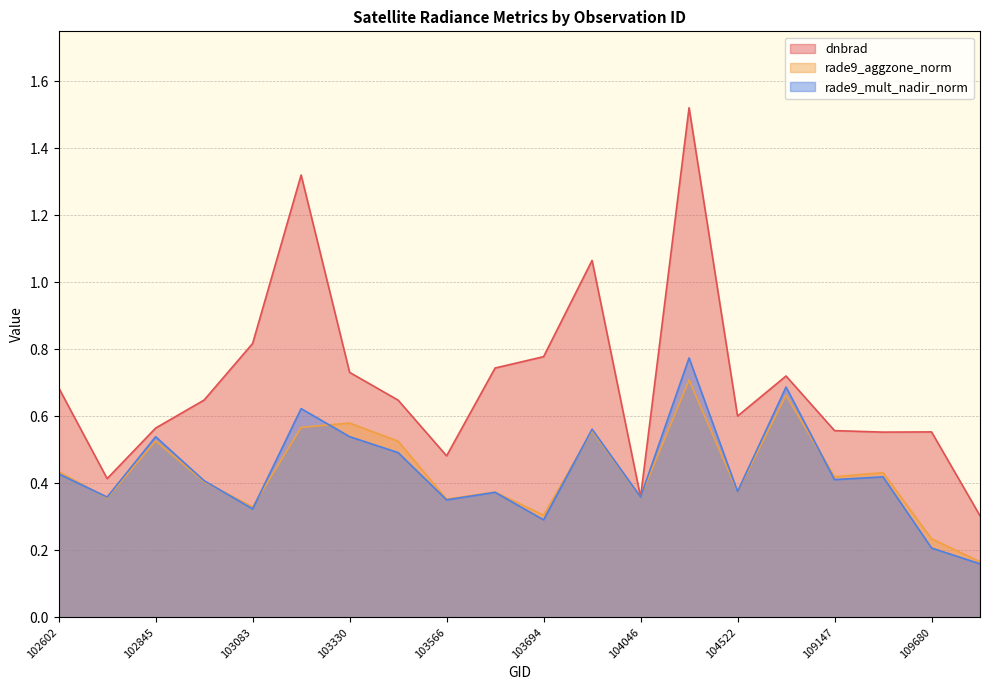

Which series has the largest range (max minus min)?

dnbrad